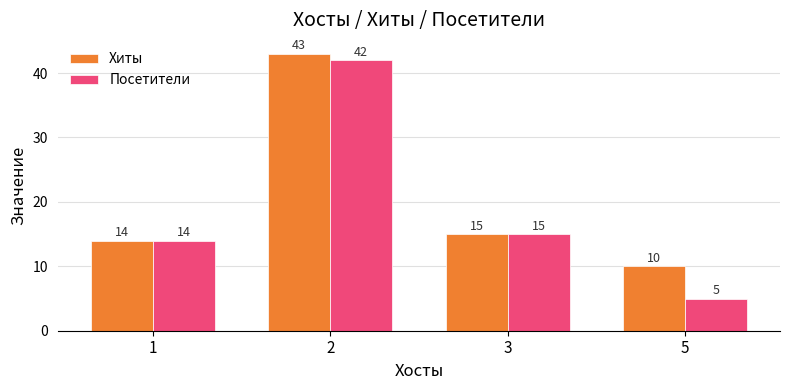

Reading right to left, extract all data points from this chart.

Хиты: 10	15	43	14
Посетители: 5	15	42	14